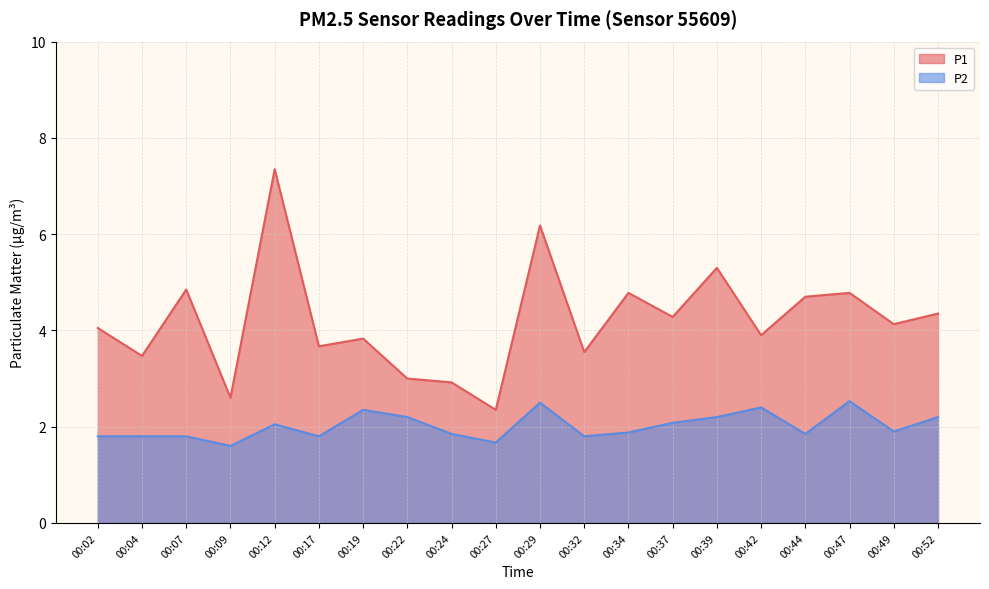

True or false: P1 has a value of 3.7 at 00:17.

True